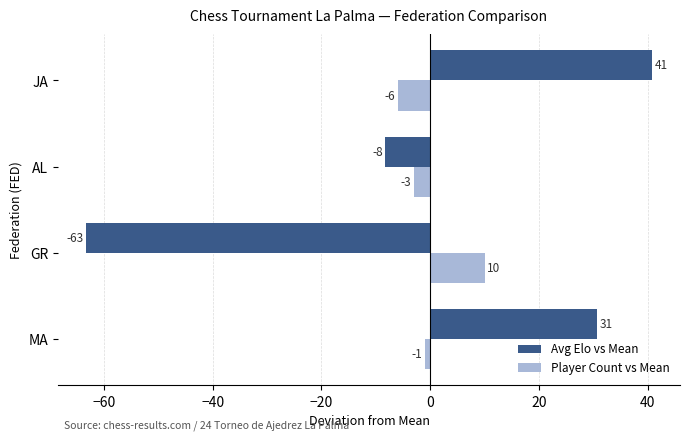

Rank the categories by Avg Elo vs Mean value from highest to lowest.

JA, MA, AL, GR